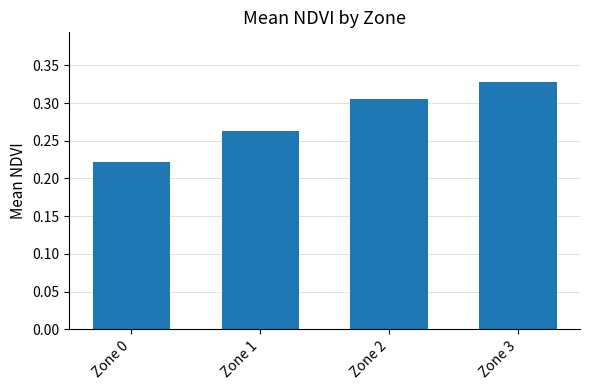

At which category does the chart reach its peak across all series?

Zone 3